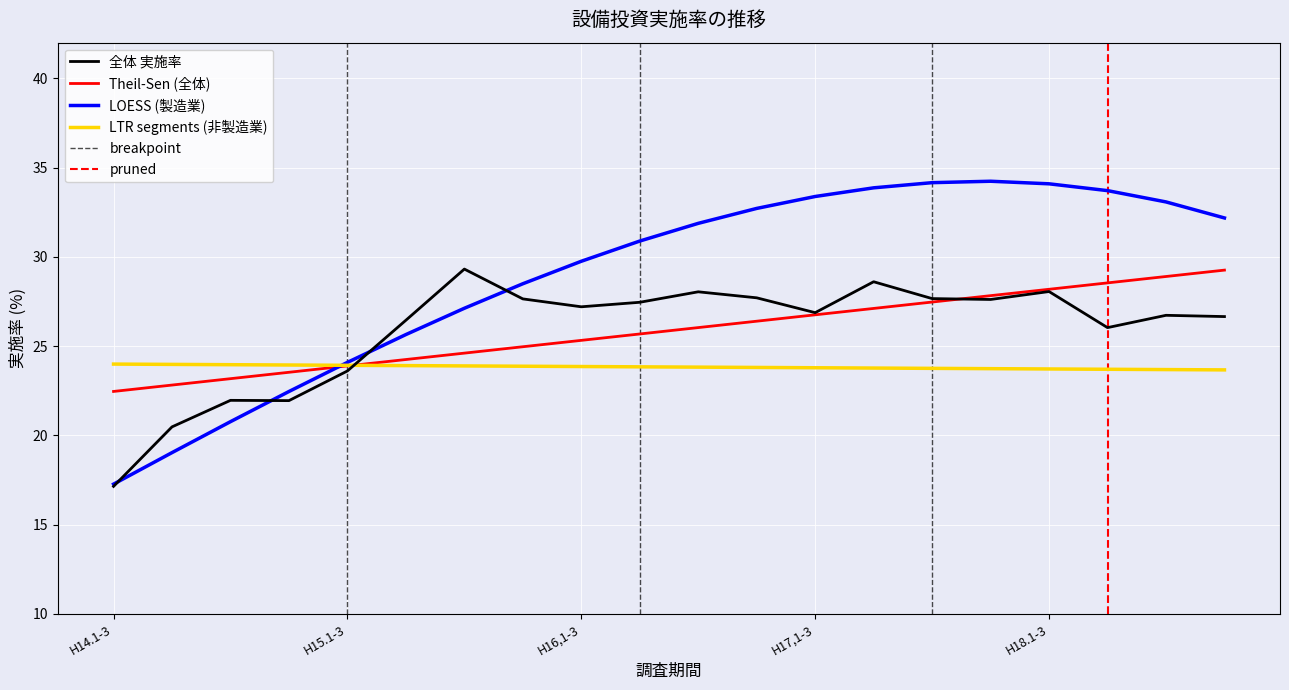

What is the sum of all 非製造業 実施率 values?

476.7